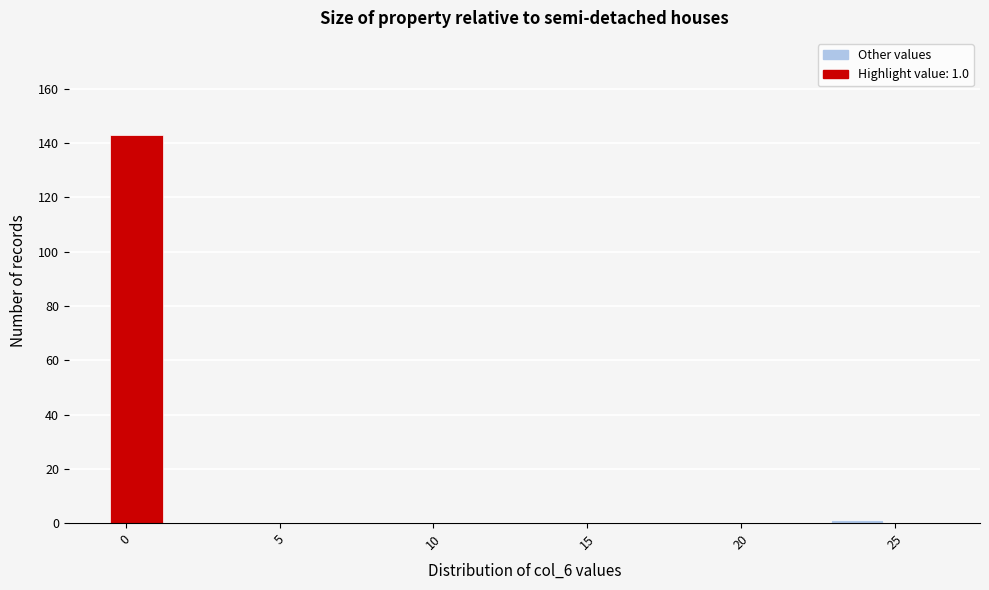

Around what value on the x-axis is the tallest bar? Give the approximate position of its centre, as read against the axis.

0.5